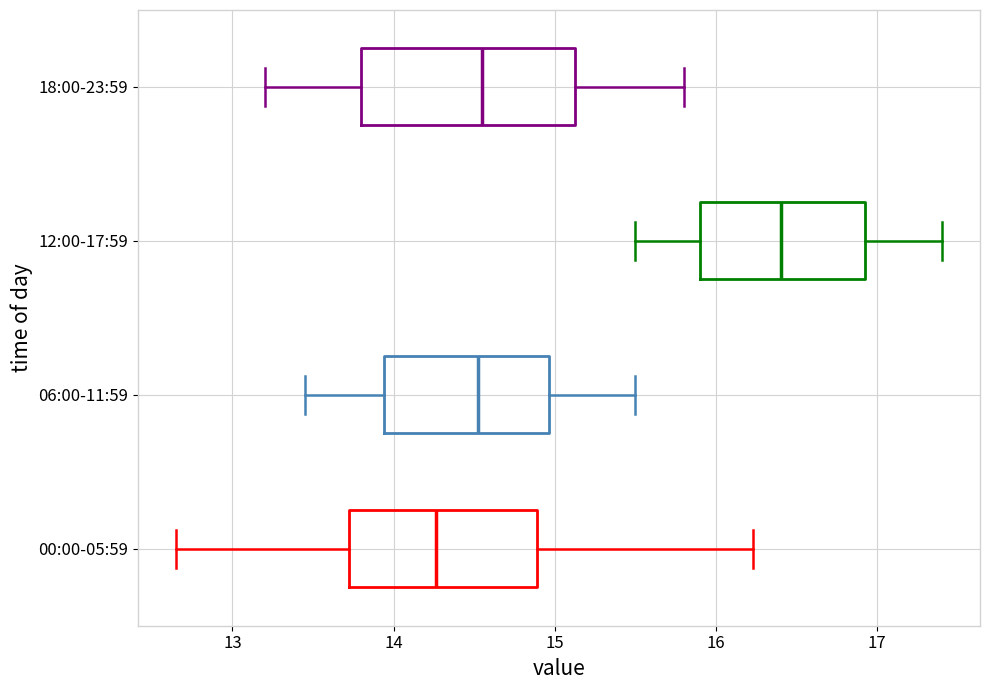

Which box's median line is the furthest to the right?

12:00-17:59